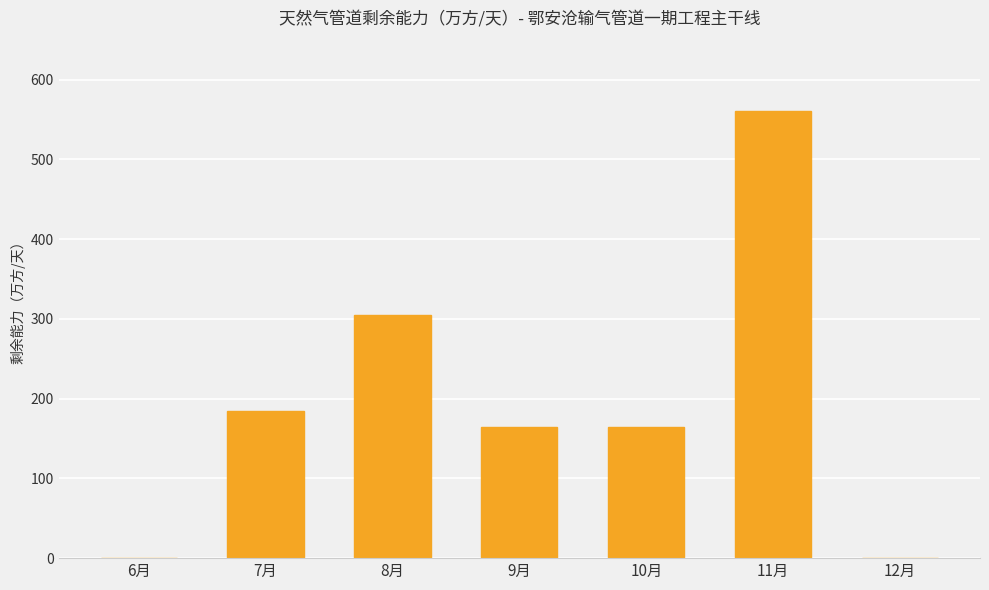

What is the maximum value shown in the chart?

560.0